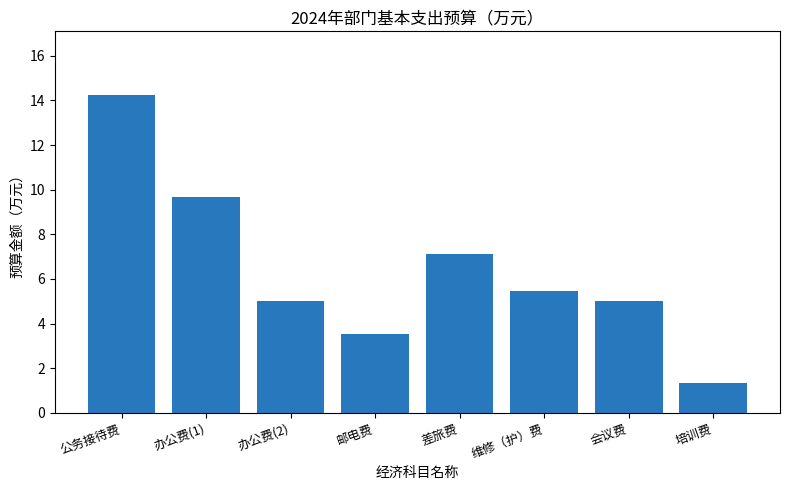

How many distinct data groups are displayed?

1